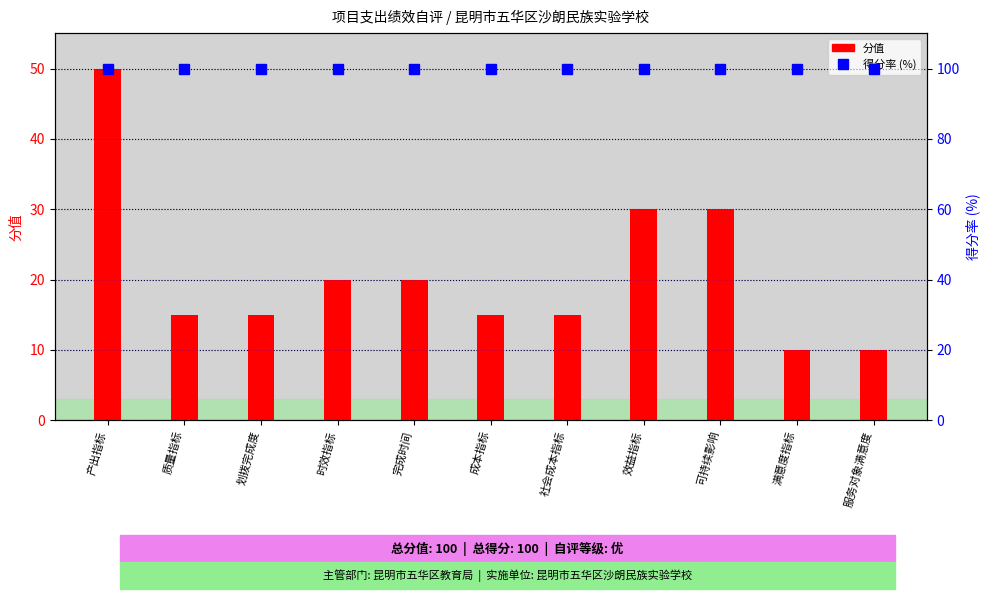

The 分值 series shows 15 at 质量指标. True or false?

True